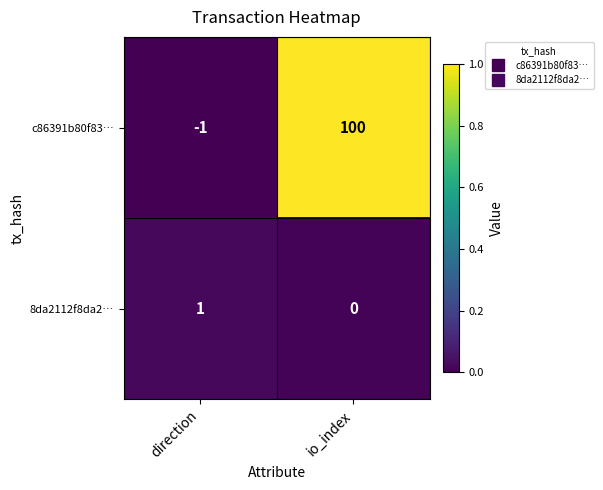

Reading right to left, what are all the values shown in this chart?

c86391b80f83…: io_index=100	direction=-1
8da2112f8da2…: io_index=0	direction=1